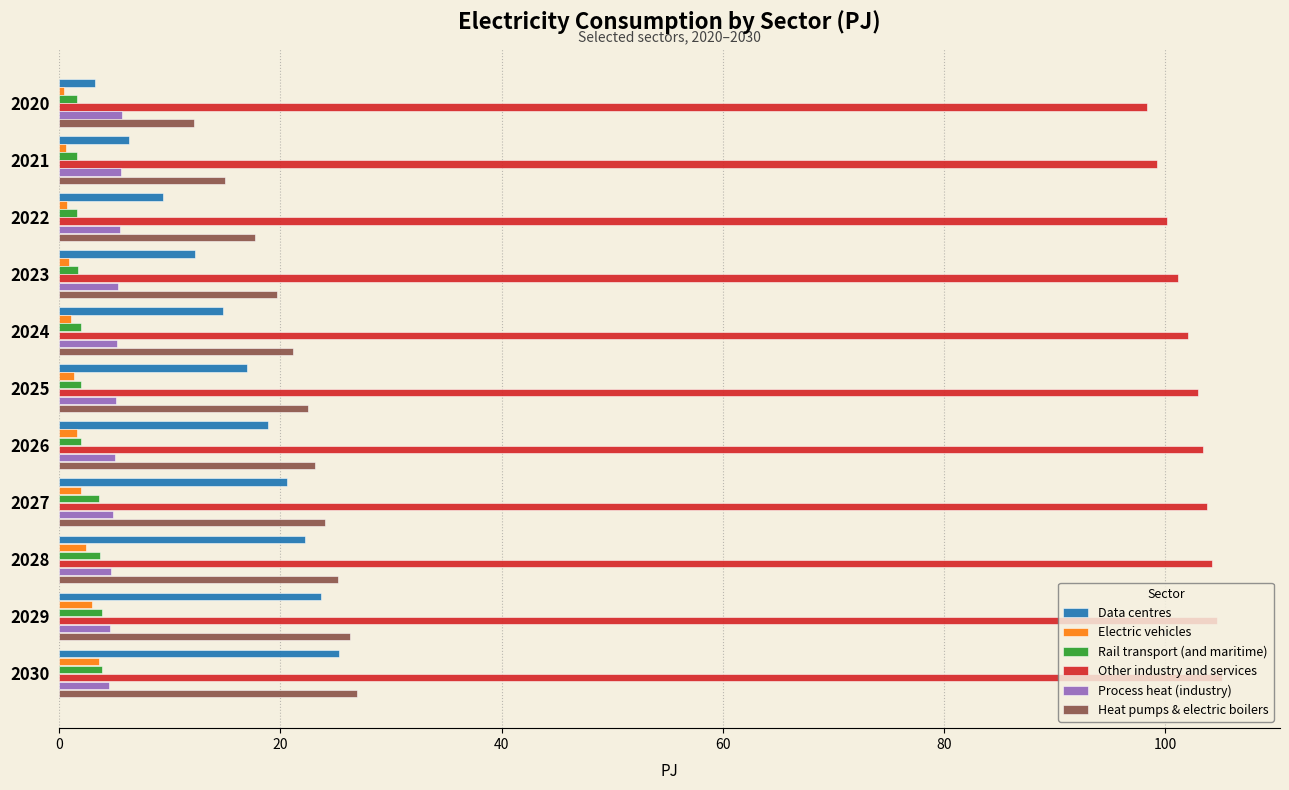

Which series has the largest range (max minus min)?

Data centres